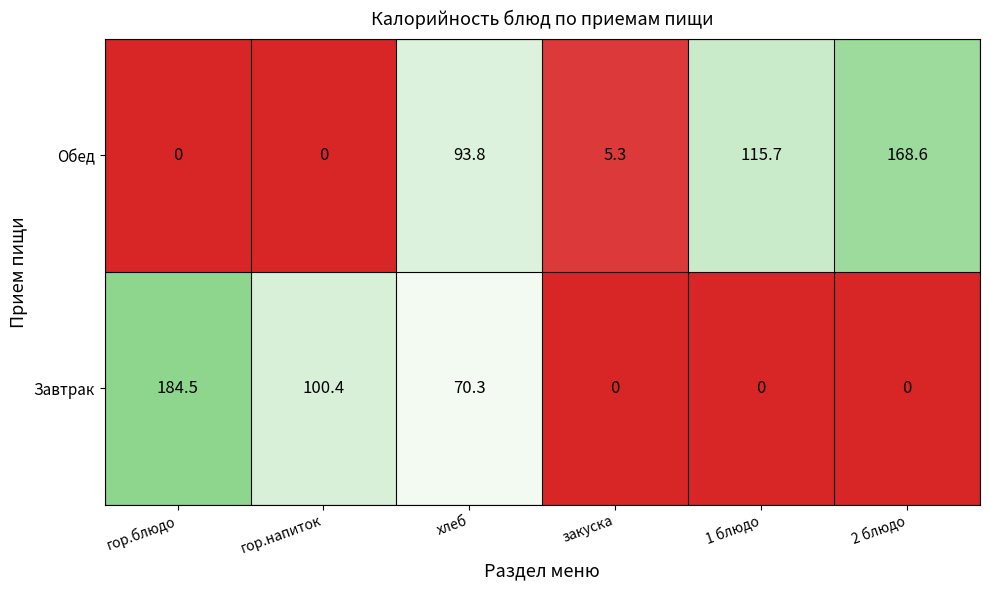

How many values in the Обед series exceed 93?

3